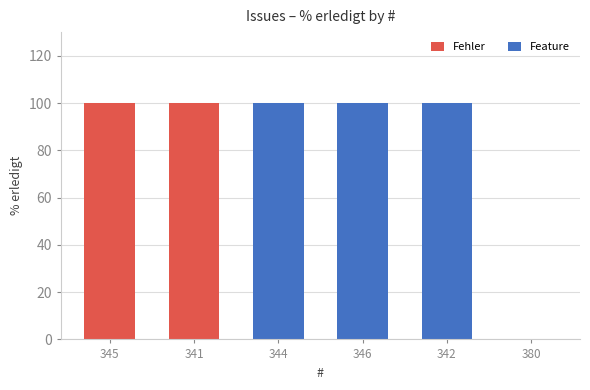

True or false: the data shows 157 at 346.

False